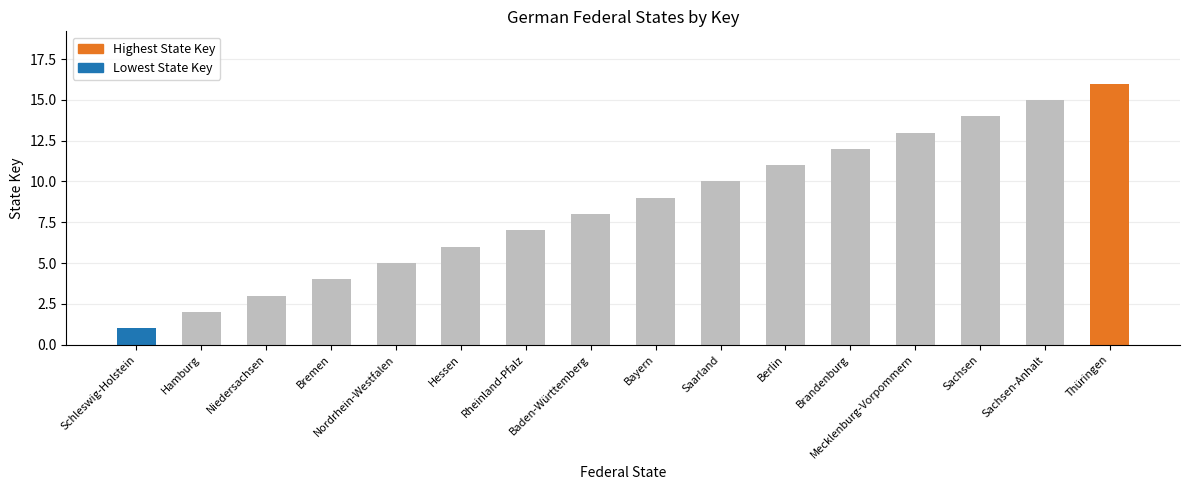

What is the label of the 1st bar from the right?

Thüringen